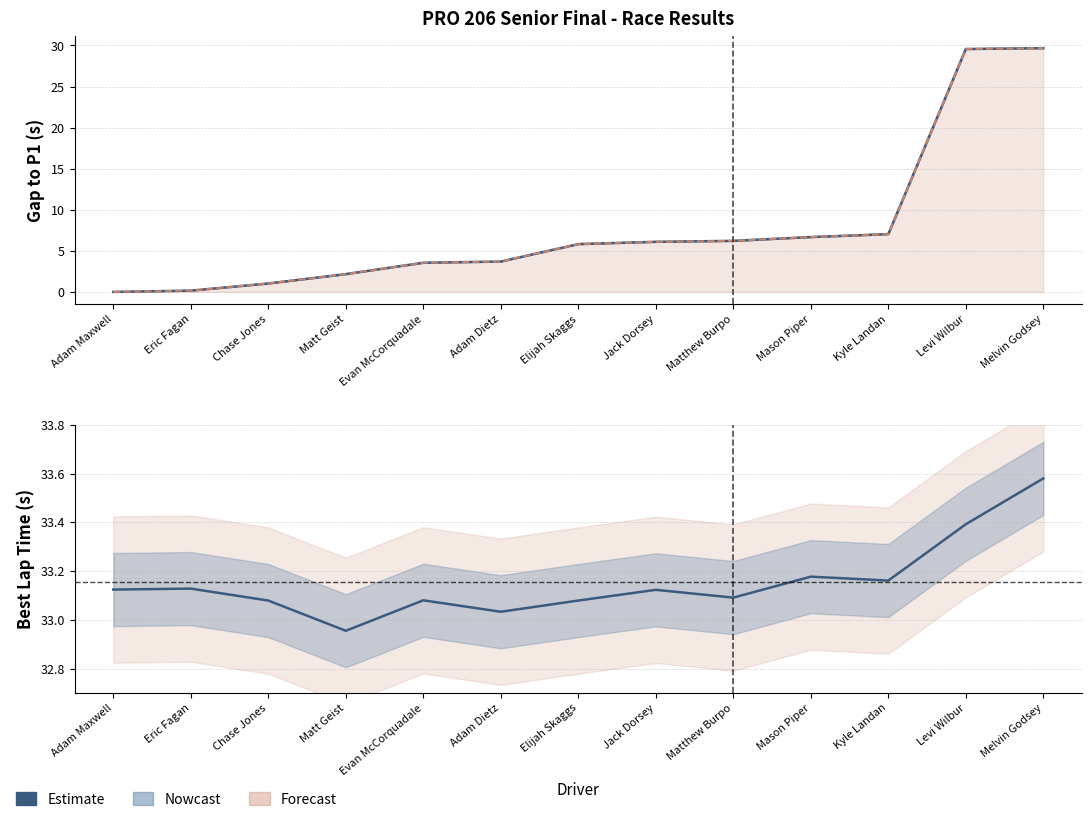

The Gap to P1 (Estimate) series shows 0.9 at Adam Dietz. True or false?

False